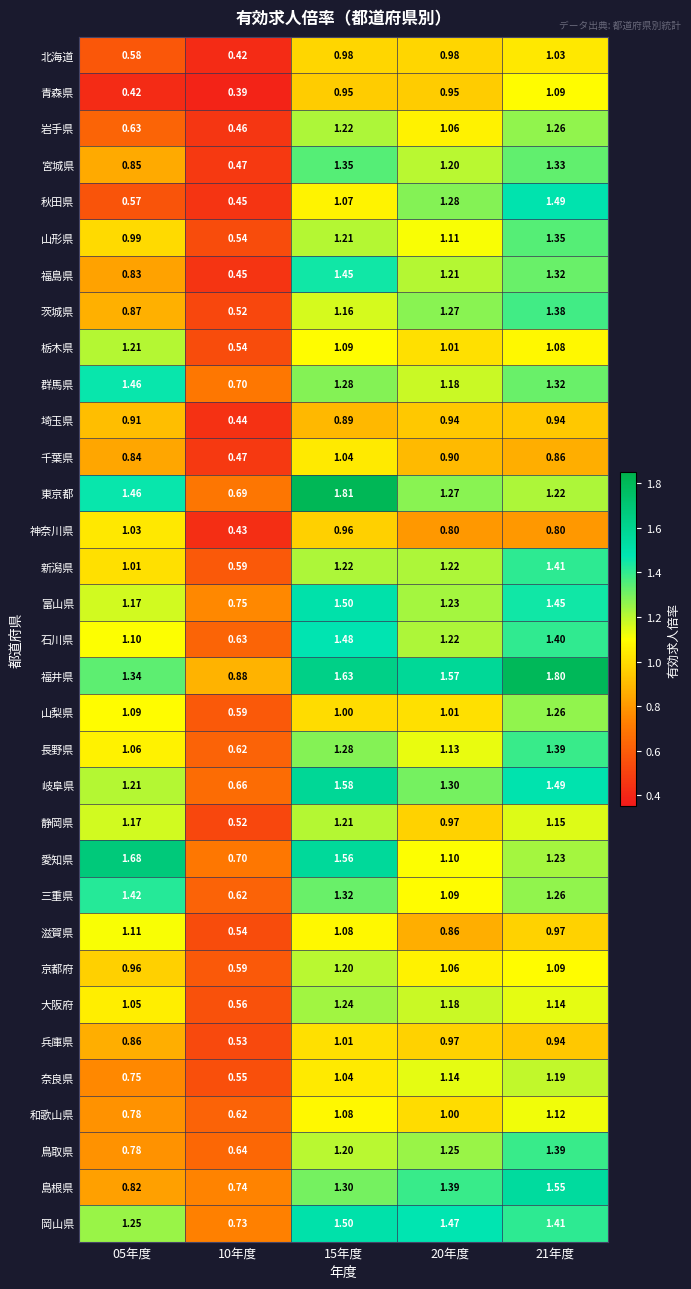

Is the value of 福島県 at 20年度 greater than the value of 和歌山県 at 20年度?

Yes